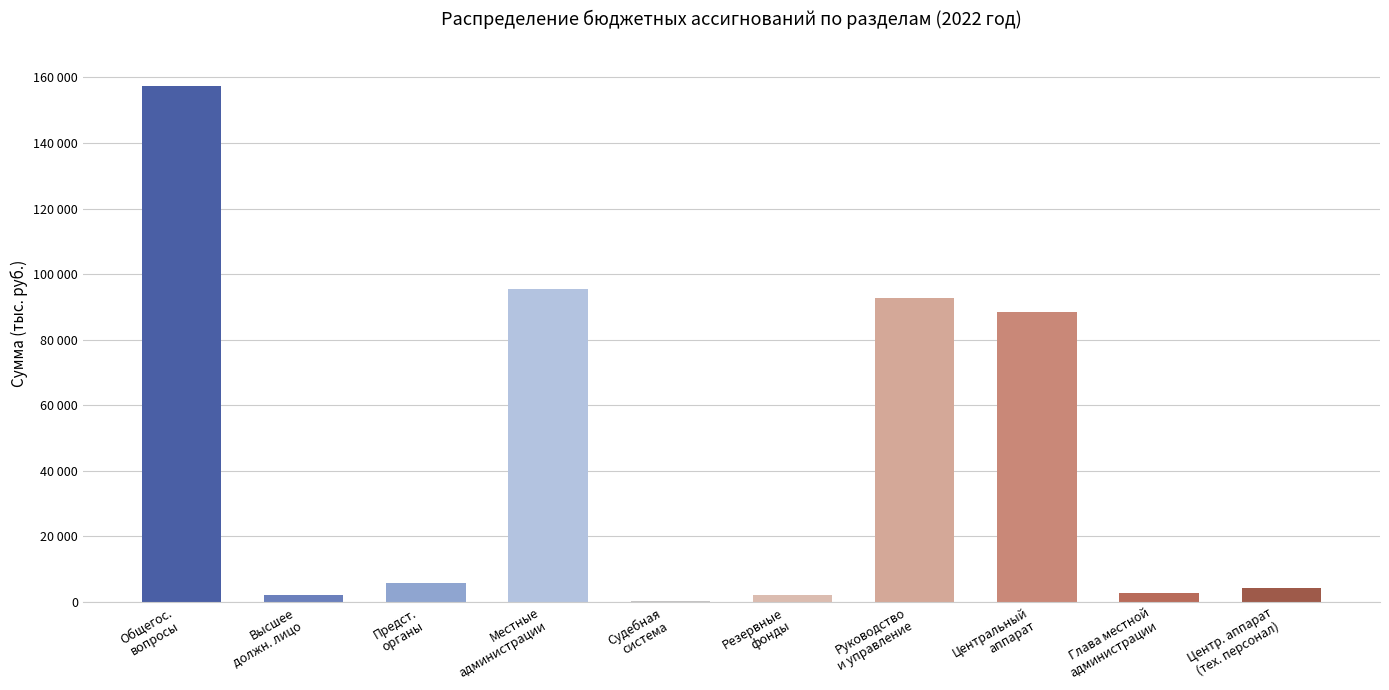

What is the value of the 9th bar from the left?

2799.5